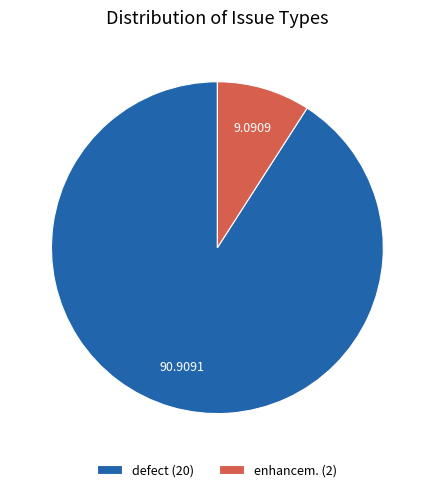

Which category has the smallest portion of the pie?

enhancem.